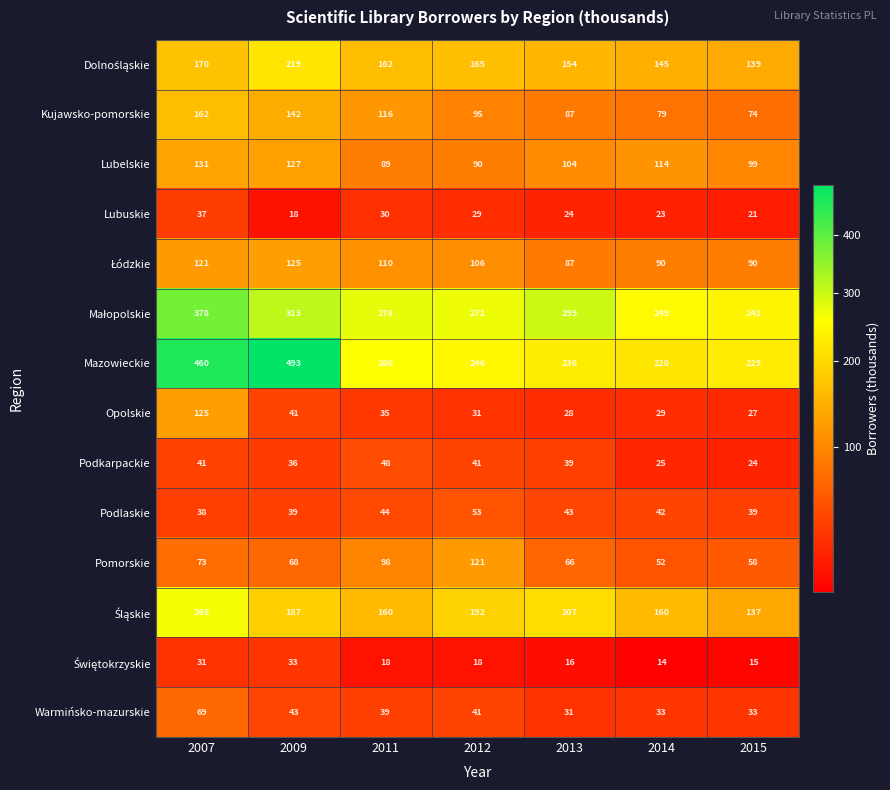

The value of Podlaskie at 2015 is 67. True or false?

False